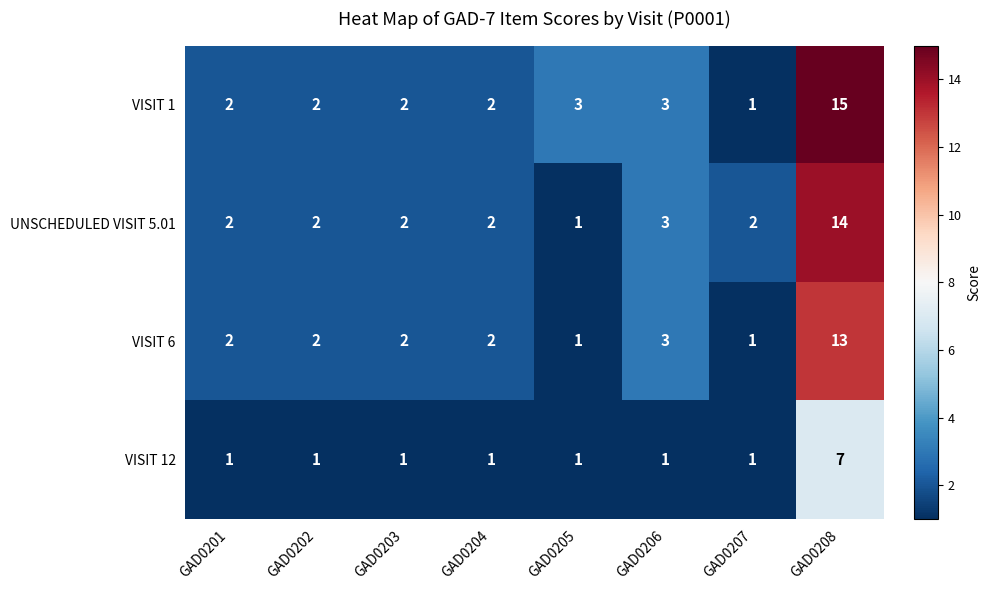

Read the VISIT 1 value at GAD0206.

3